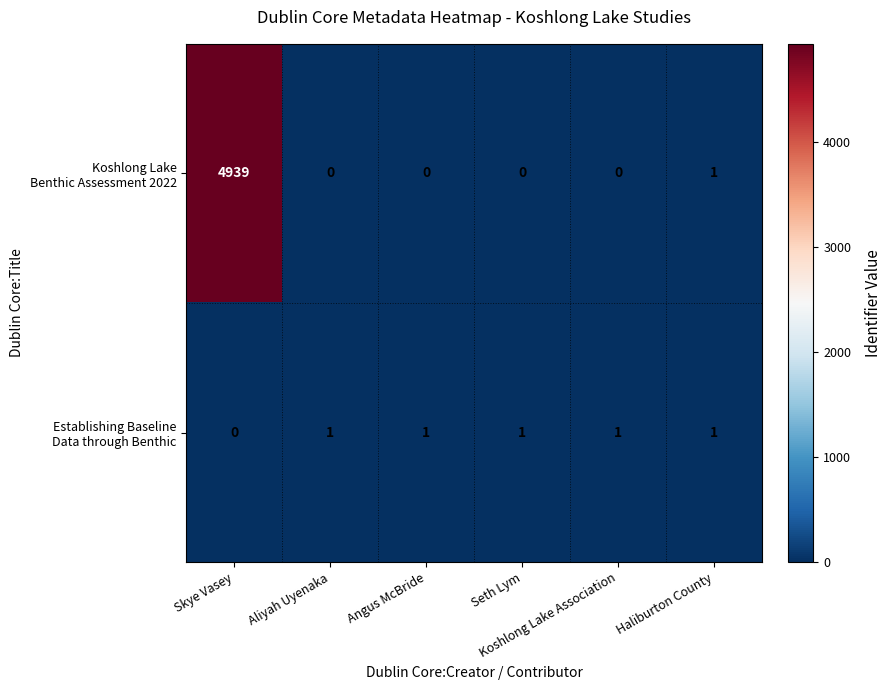

What is the greatest value displayed?

4939